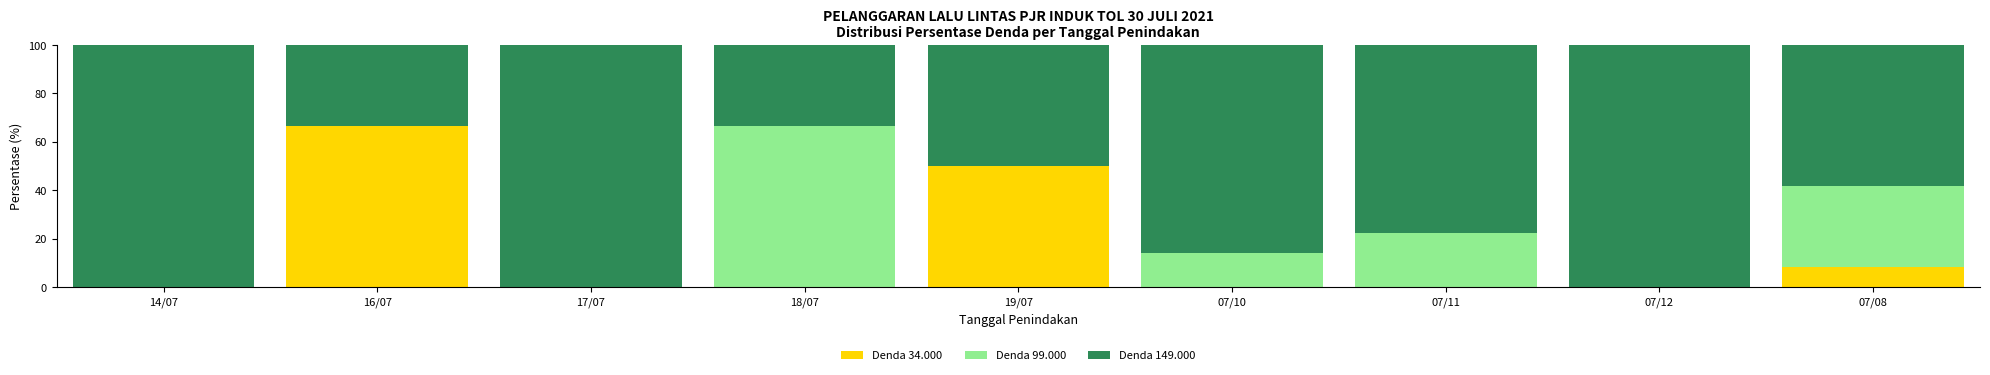

The value of Denda 34.000 at 07/08 is 4.3. True or false?

False